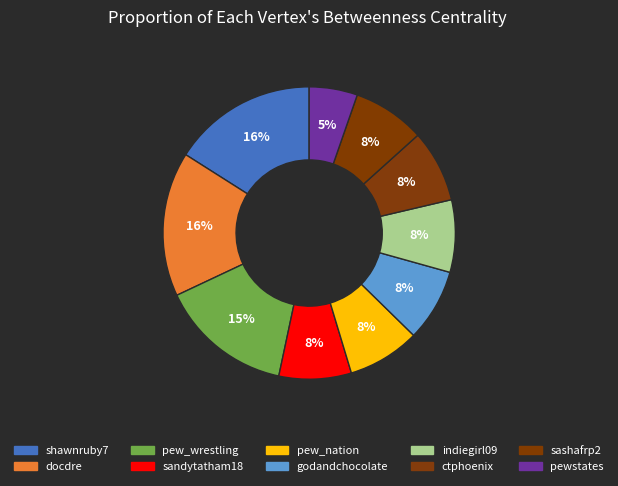

Which slice is the largest?

shawnruby7